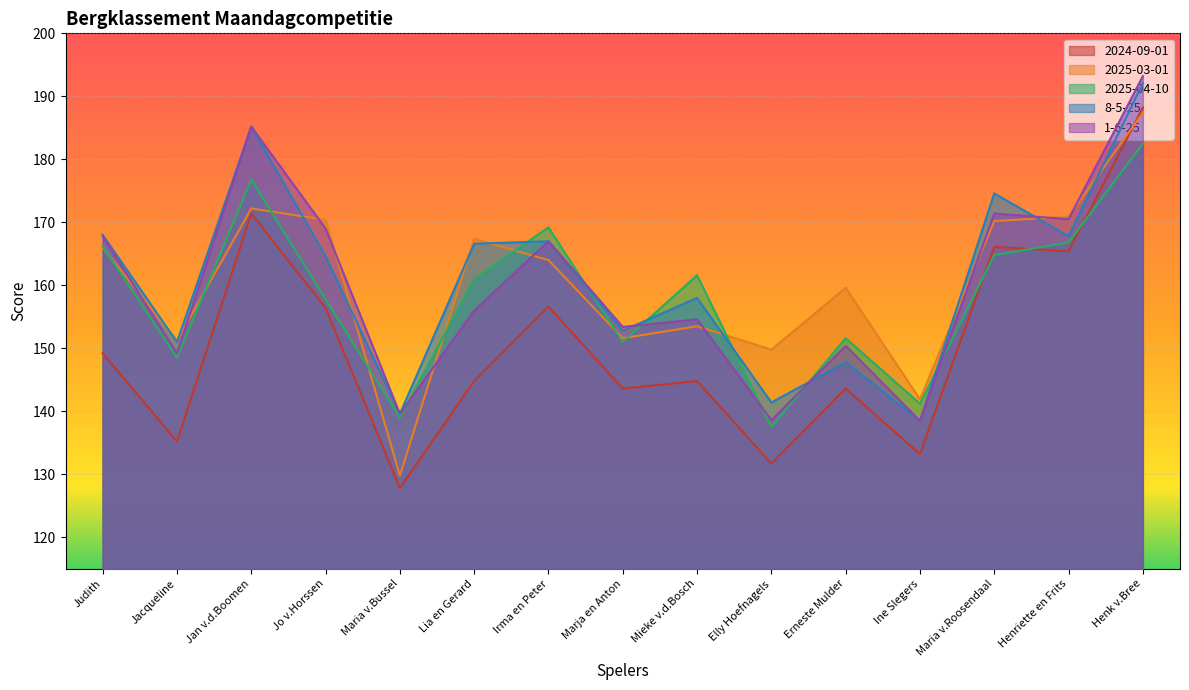

What is the average value of the 8-5-25 series?

161.0